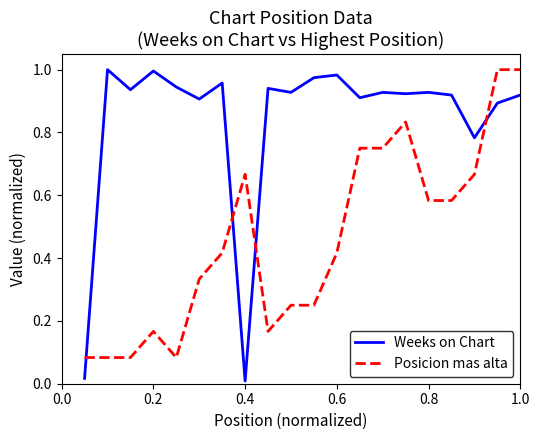

Is this an area chart (filled region under the line)?

No